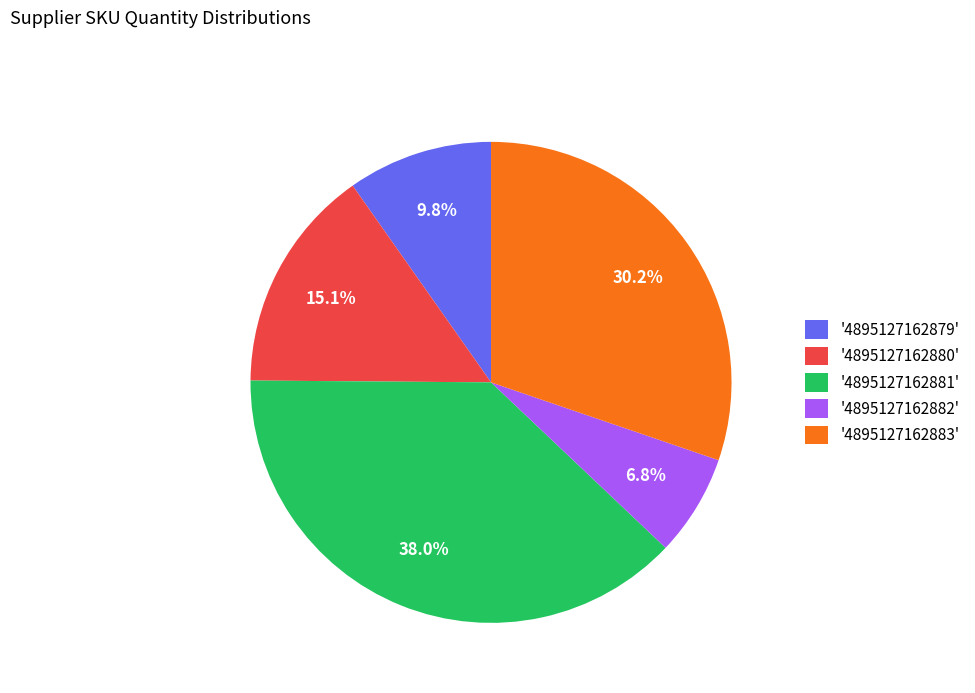

What is the total percentage of '4895127162880' and '4895127162879'?

24.9%